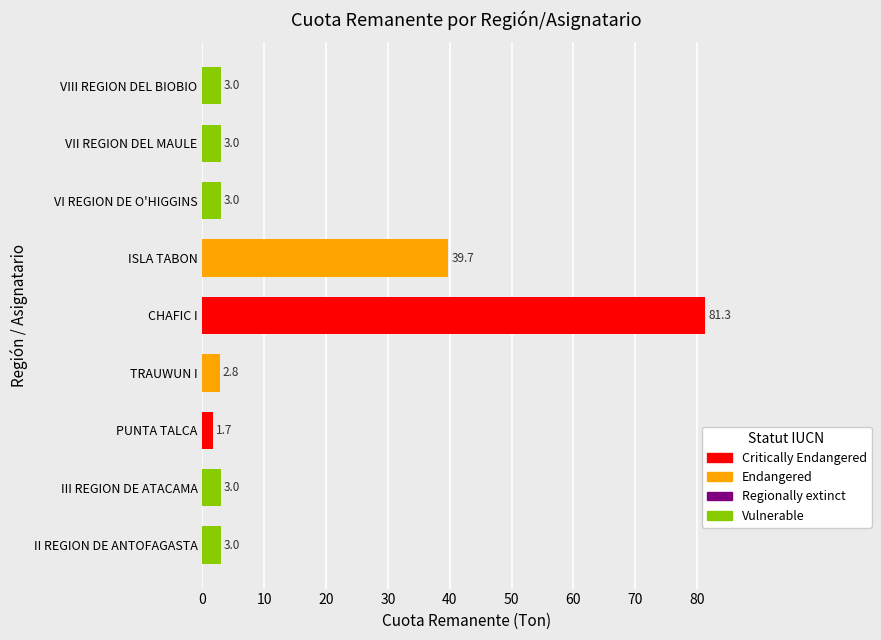

What value does the data have at II REGION DE ANTOFAGASTA?

3.0